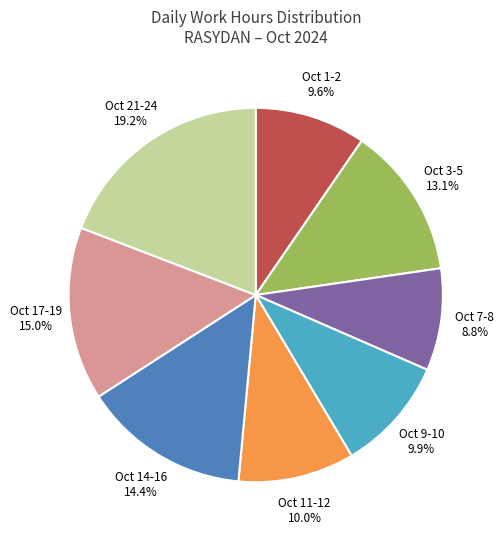

Does any single category account for the majority?

No